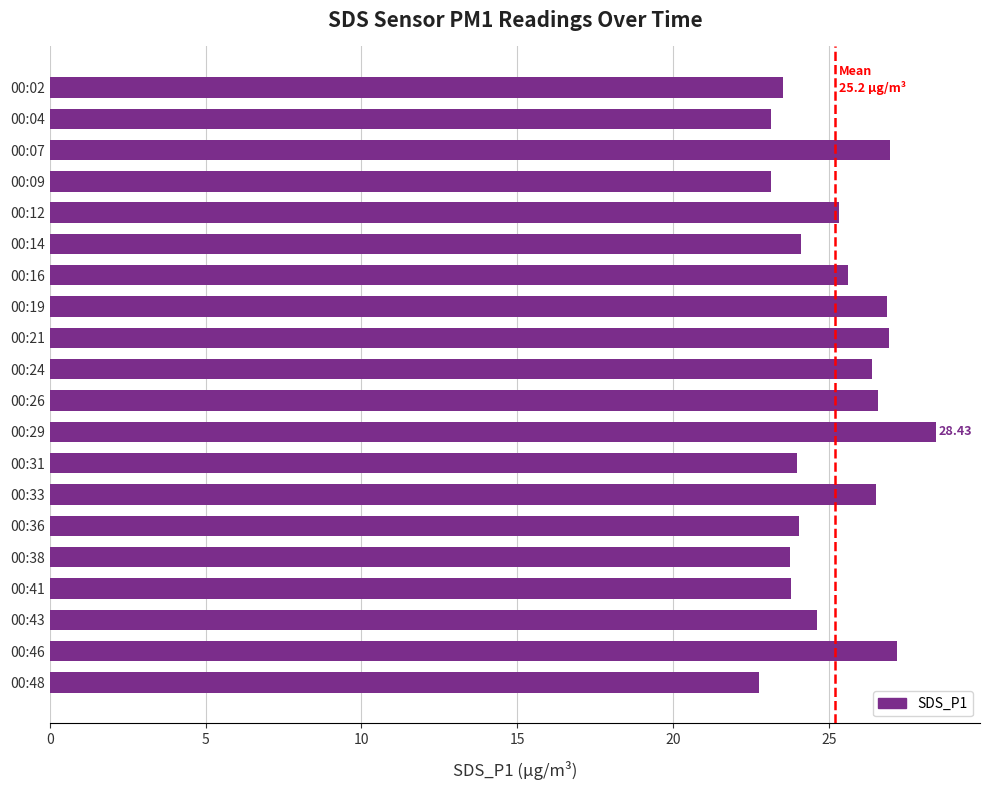

At which category does the chart reach its peak across all series?

00:29